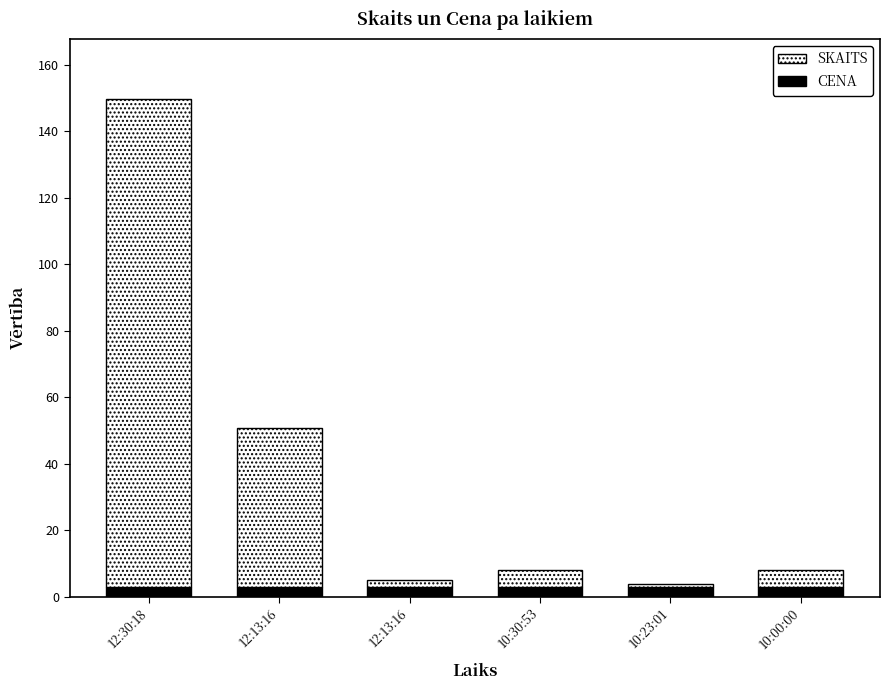

How many bars are there in total?

6